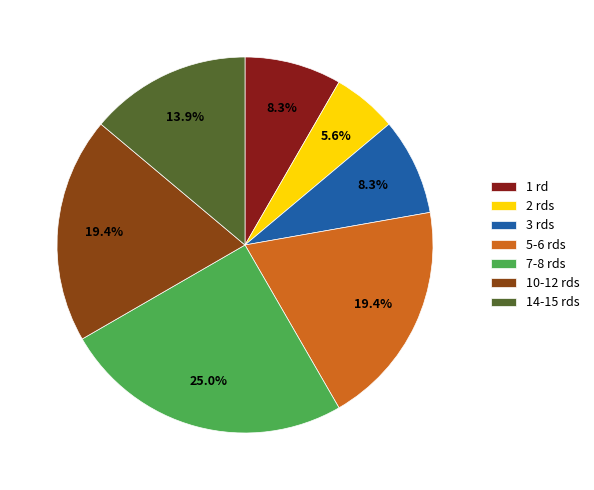

How many segments does this pie chart have?

7